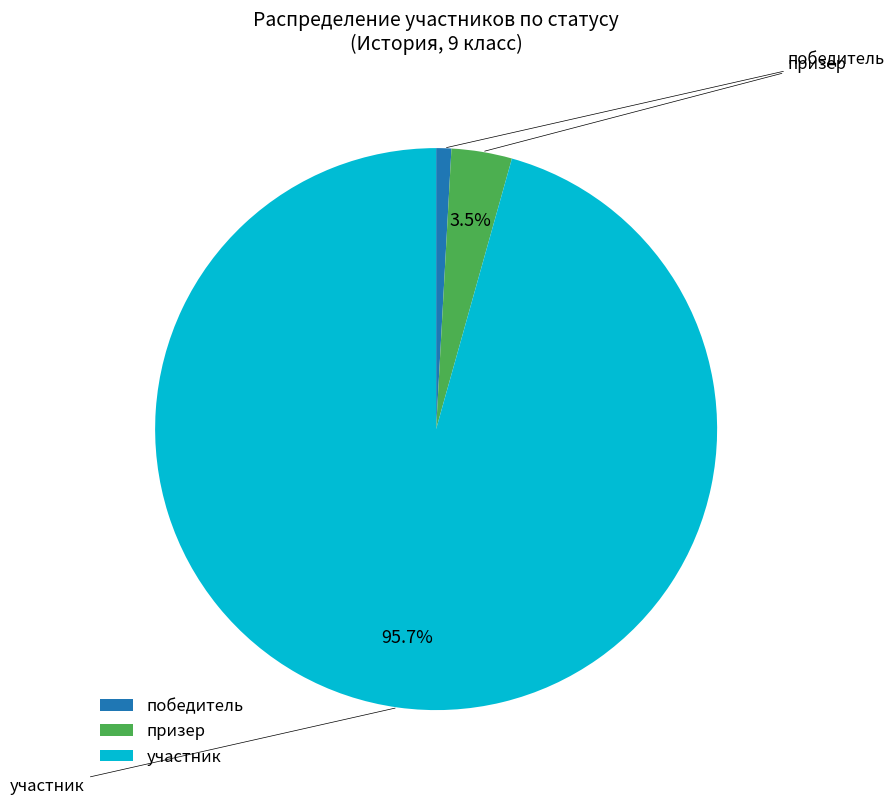

How many segments does this pie chart have?

3